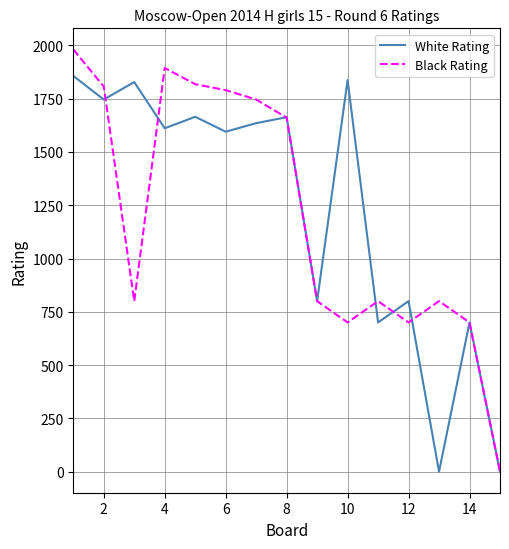

What is the average value of the Black Rating series?

1200